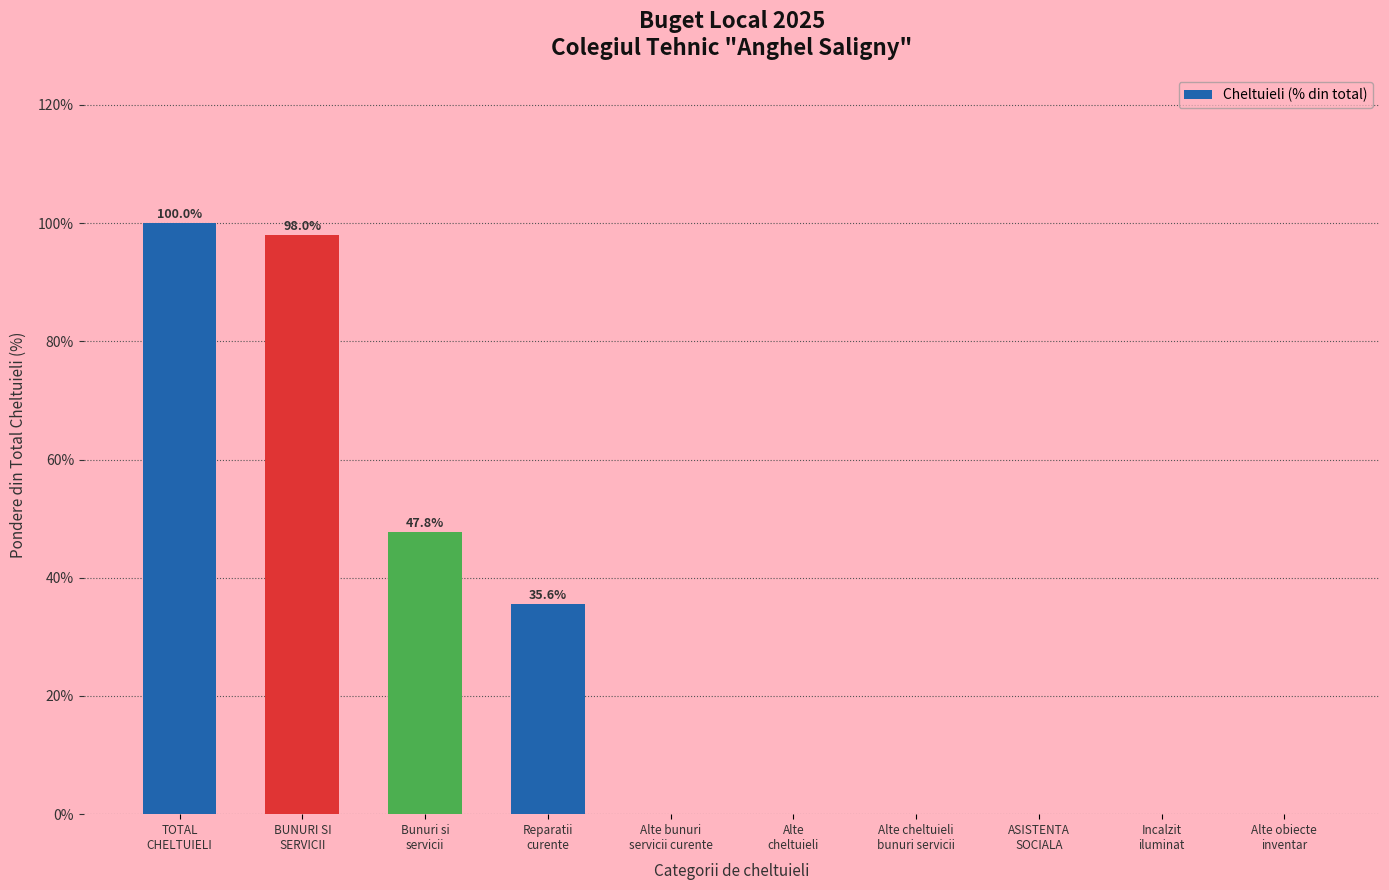

Are the bars horizontal?

No